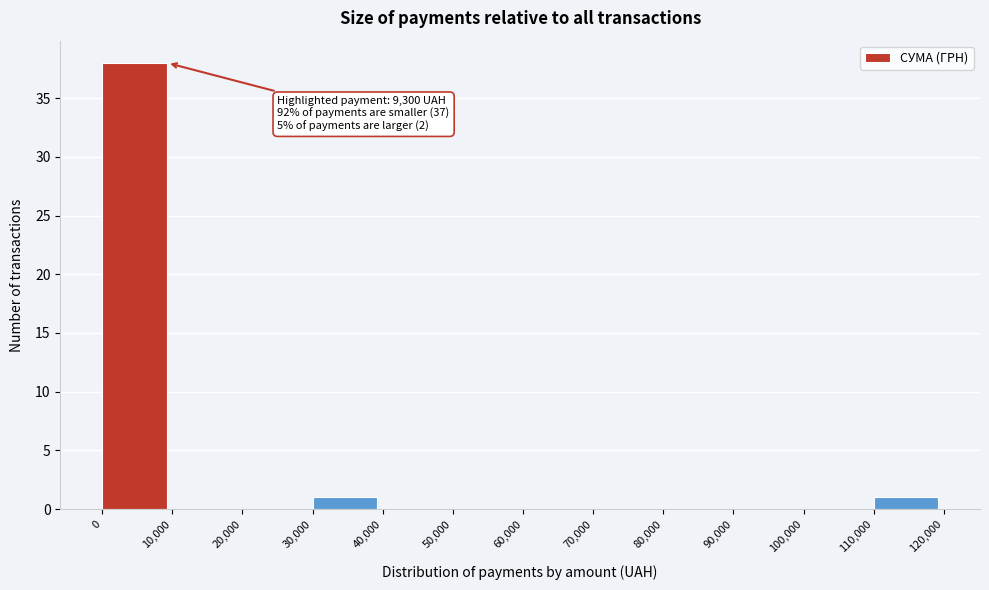

Over which range of the x-axis is the bar tallest?

0 to 10,000